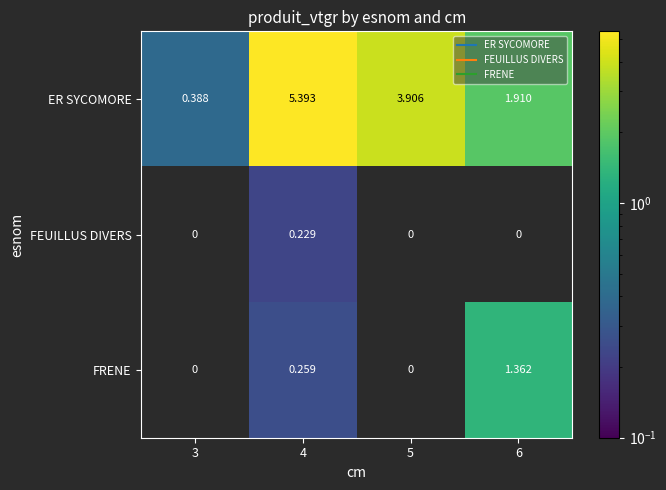

How many distinct data groups are displayed?

3